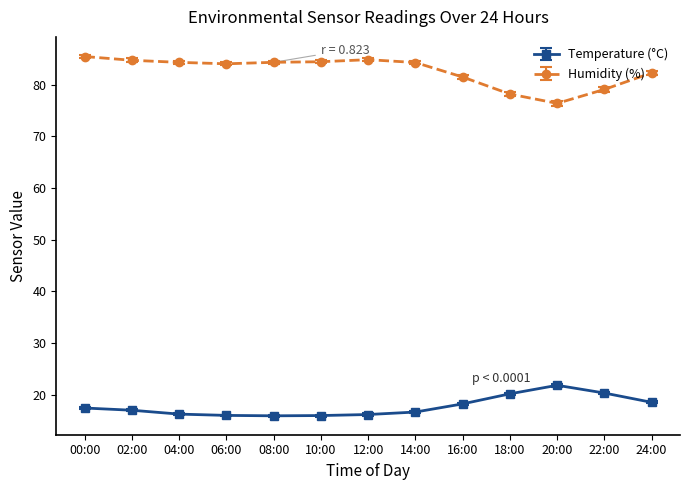

What is the label of the 4th point from the right?

18:00